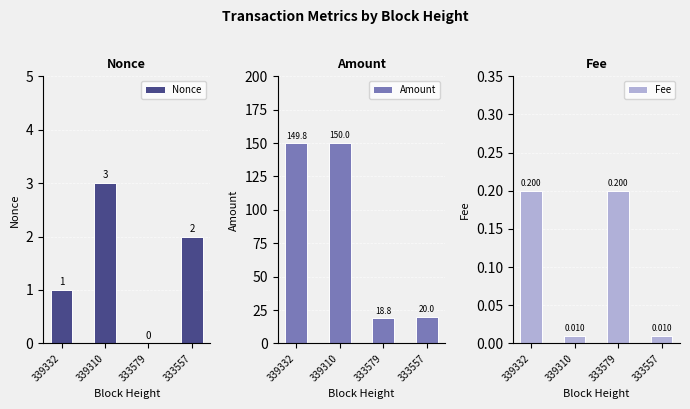

True or false: Amount has a value of 7.4 at 333579.

False